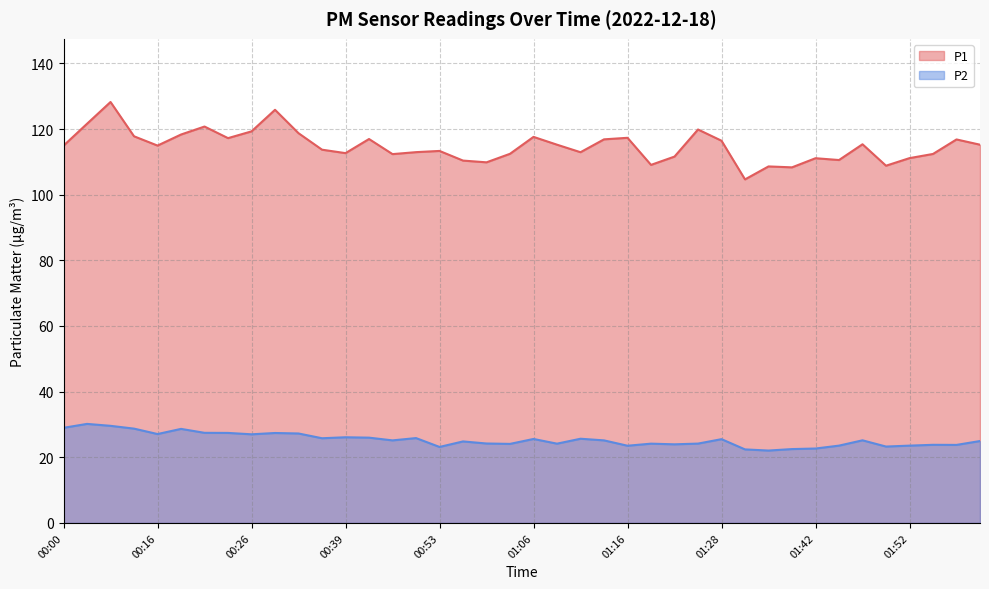

Between 00:48 and 01:47, which series saw the biggest shift?

P1